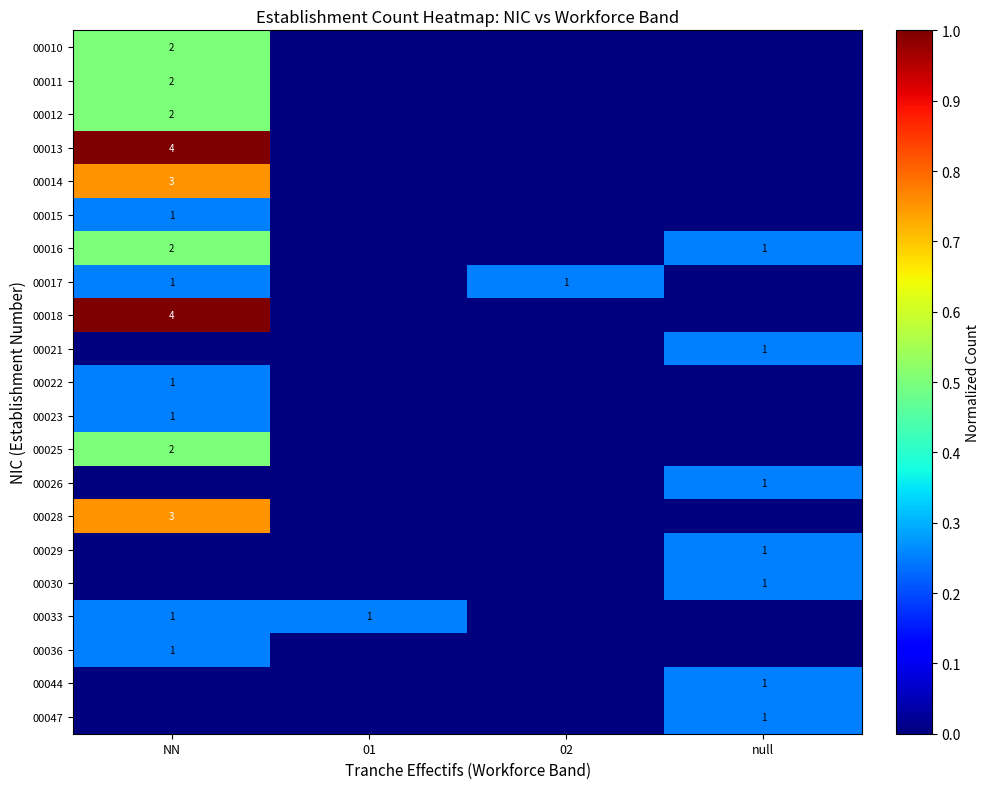

At 02, list the series in order from largest to smallest.

00017, 00010, 00011, 00012, 00013, 00014, 00015, 00016, 00018, 00021, 00022, 00023, 00025, 00026, 00028, 00029, 00030, 00033, 00036, 00044, 00047